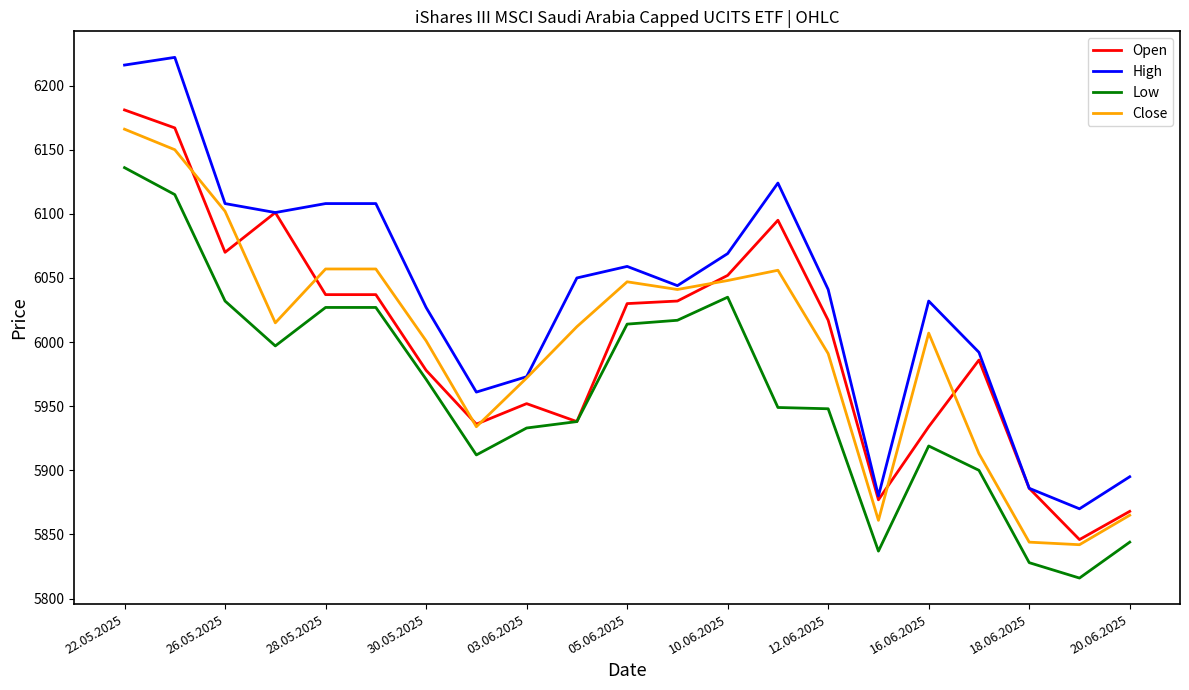

Rank the series by their maximum value, from highest to lowest.

High, Open, Close, Low